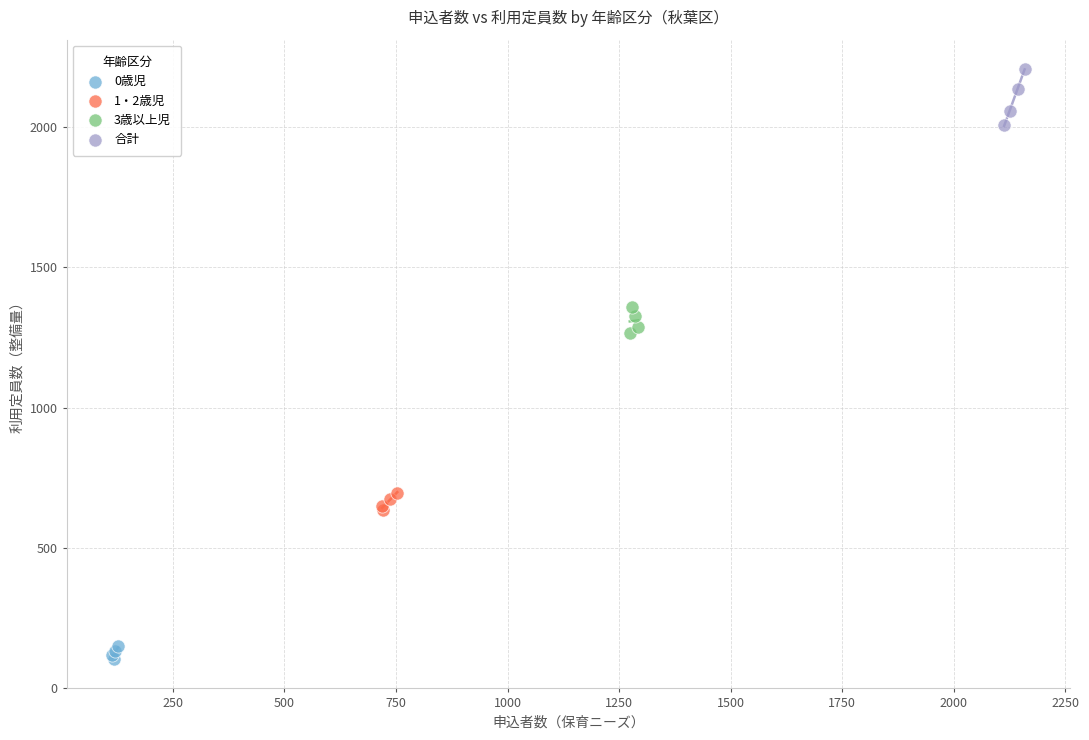

Which series reaches the maximum Y coordinate?

合計